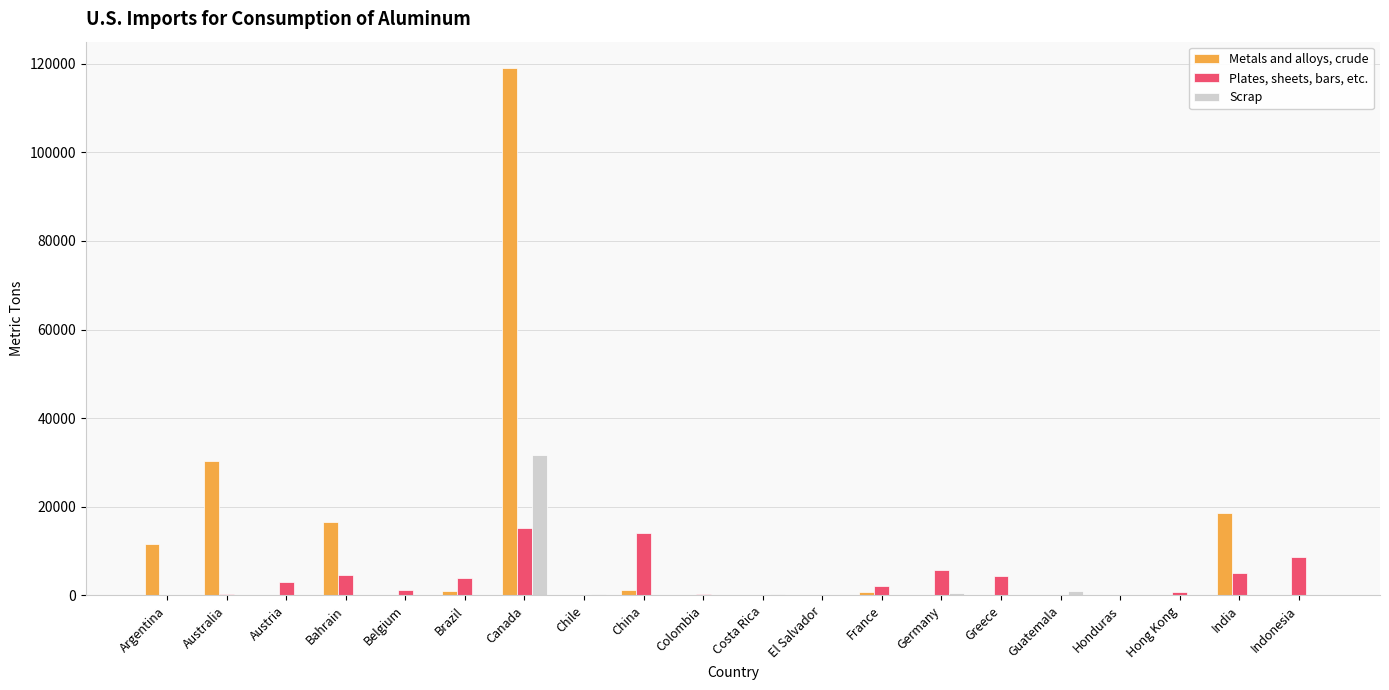

Count the number of data series in this chart.

3